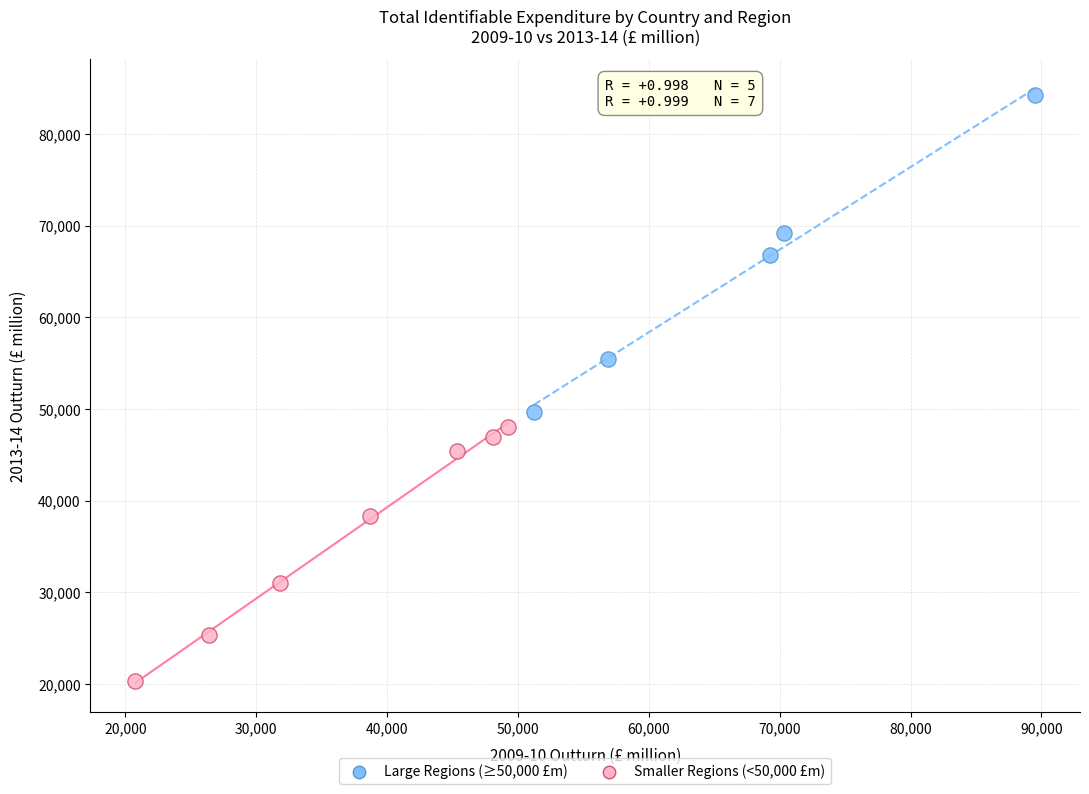

Which series has the widest spread of Y values?

Large Regions (≥50,000 £m)